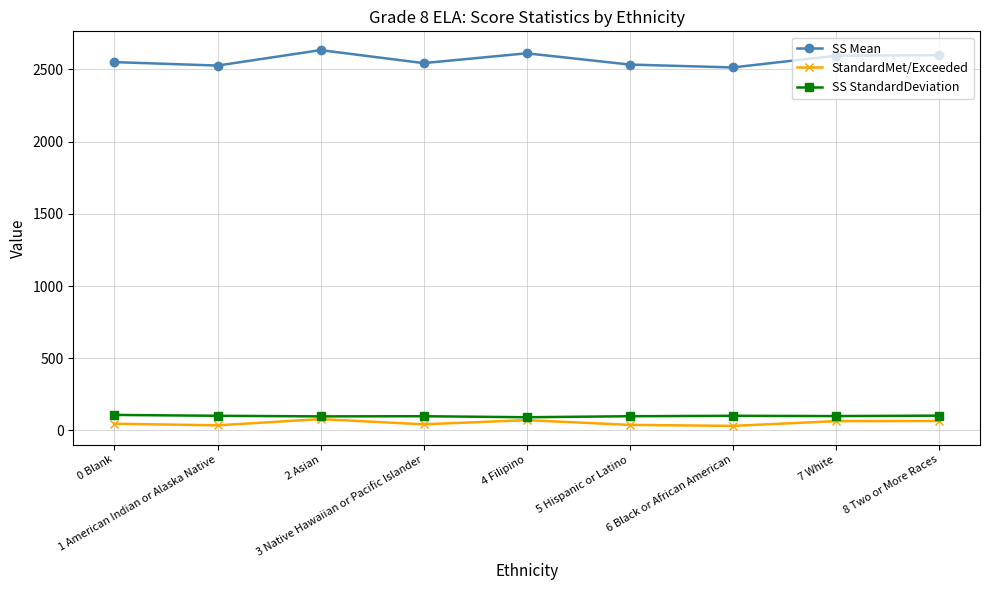

What is the label of the 8th point from the right?

1 American Indian or Alaska Native